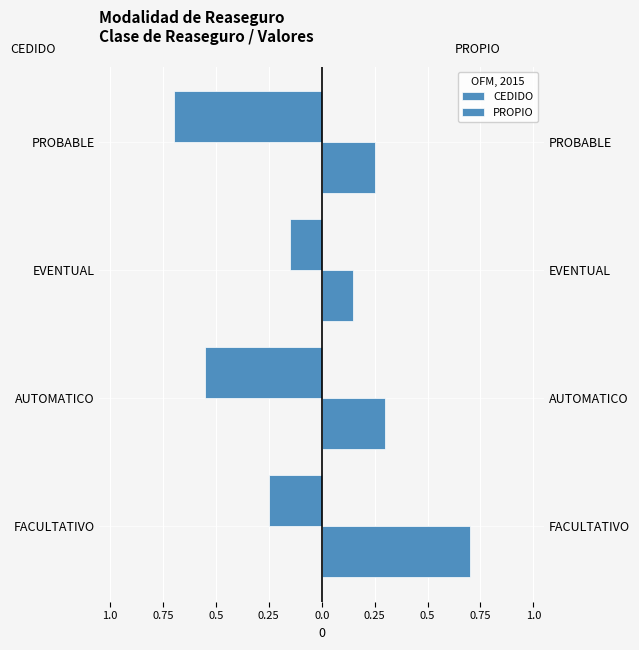

True or false: PROPIO has a value of 1.0 at FACULTATIVO.

False